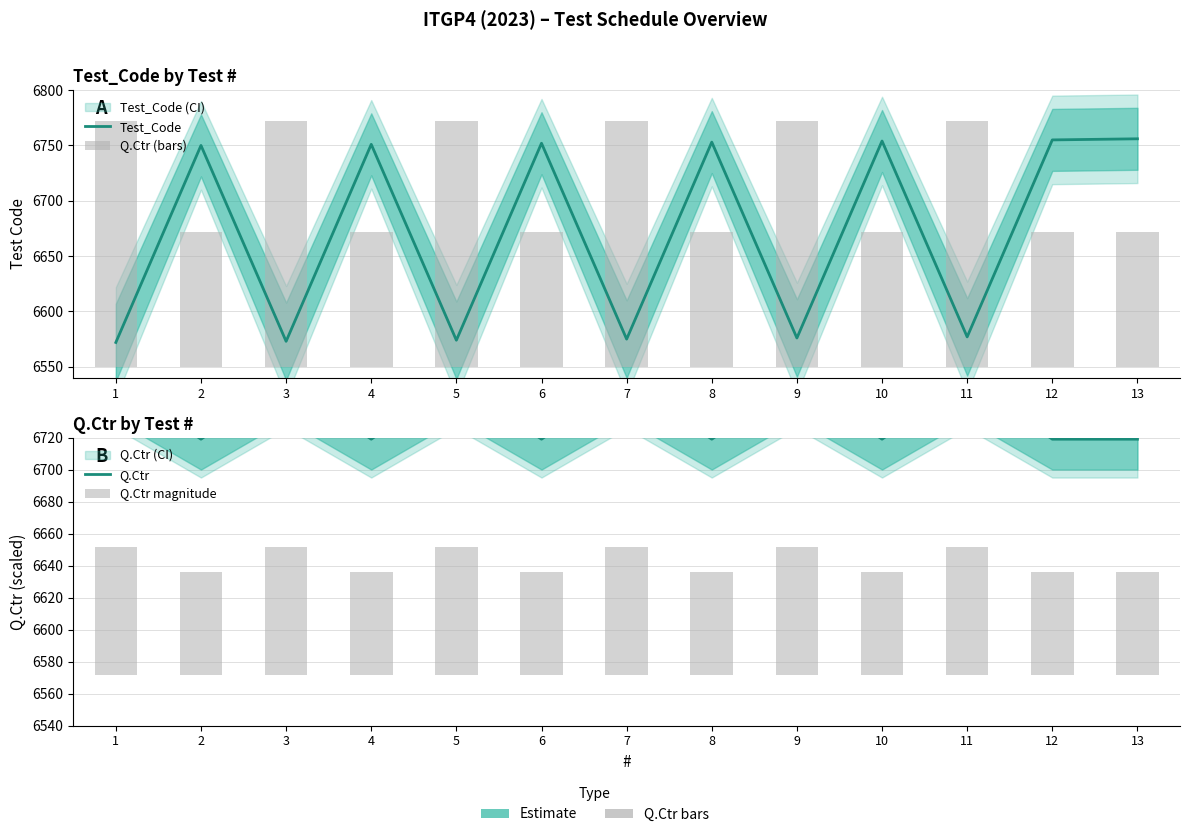

Rank the categories by Test_Code value from highest to lowest.

13, 12, 10, 8, 6, 4, 2, 11, 9, 7, 5, 3, 1